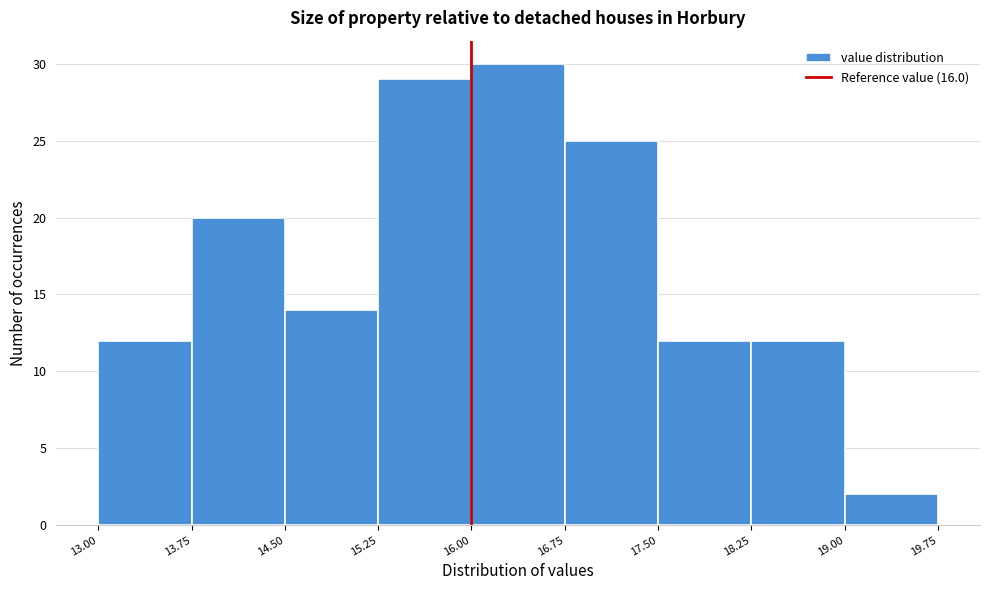

Reading left to right, transcribe this chart: for each bar, give the range it covers on the x-axis and its height. The values are not printed on the chart, so give them approximately, as read against the axis.

13.00 to 13.75: 12
13.75 to 14.50: 20
14.50 to 15.25: 14
15.25 to 16.00: 29
16.00 to 16.75: 30
16.75 to 17.50: 25
17.50 to 18.25: 12
18.25 to 19.00: 12
19.00 to 19.75: 2